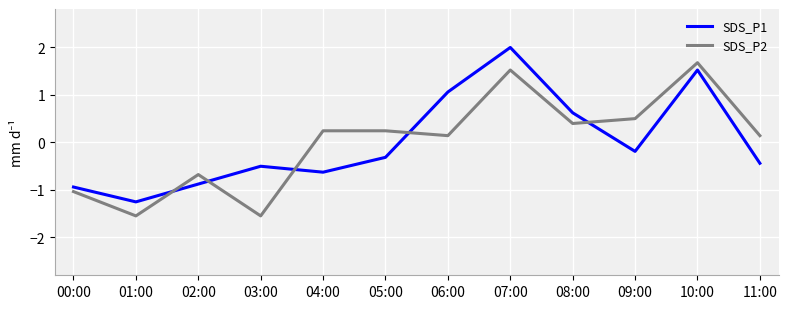

At 02:00, list the series in order from smallest to largest.

SDS_P1, SDS_P2